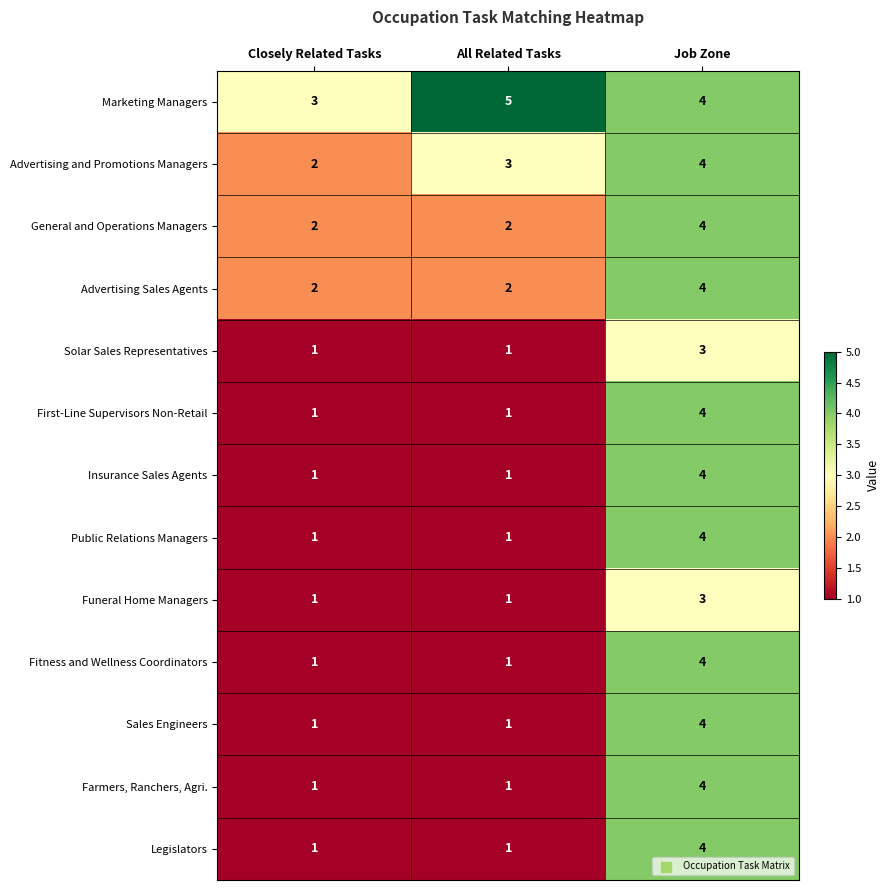

At which category does the chart reach its peak across all series?

All Related Tasks